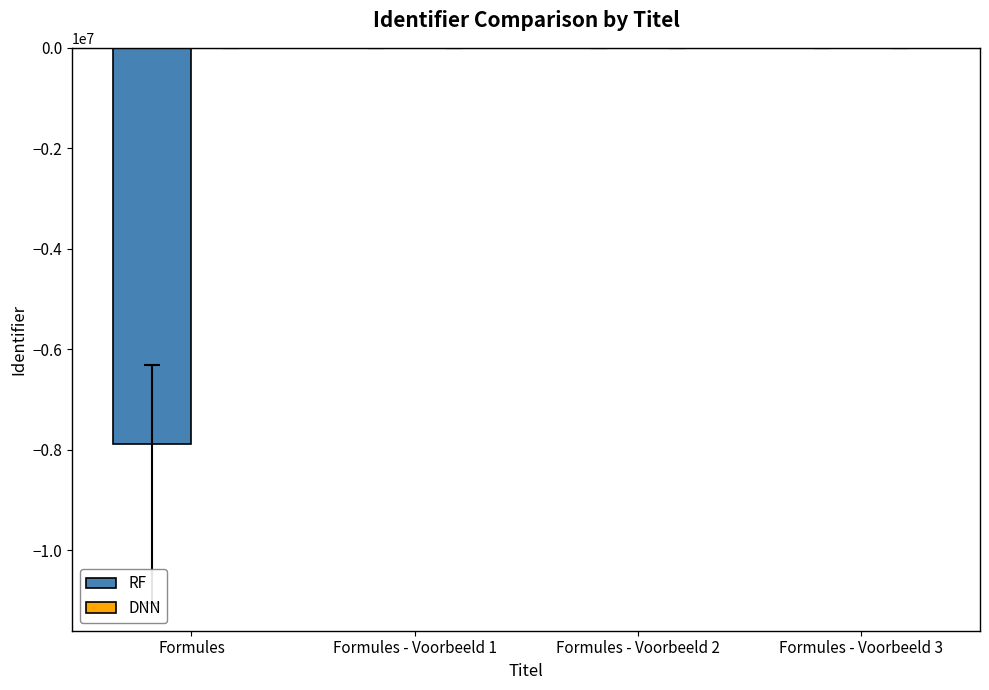

Which series changed the most between Formules and Formules - Voorbeeld 3?

RF